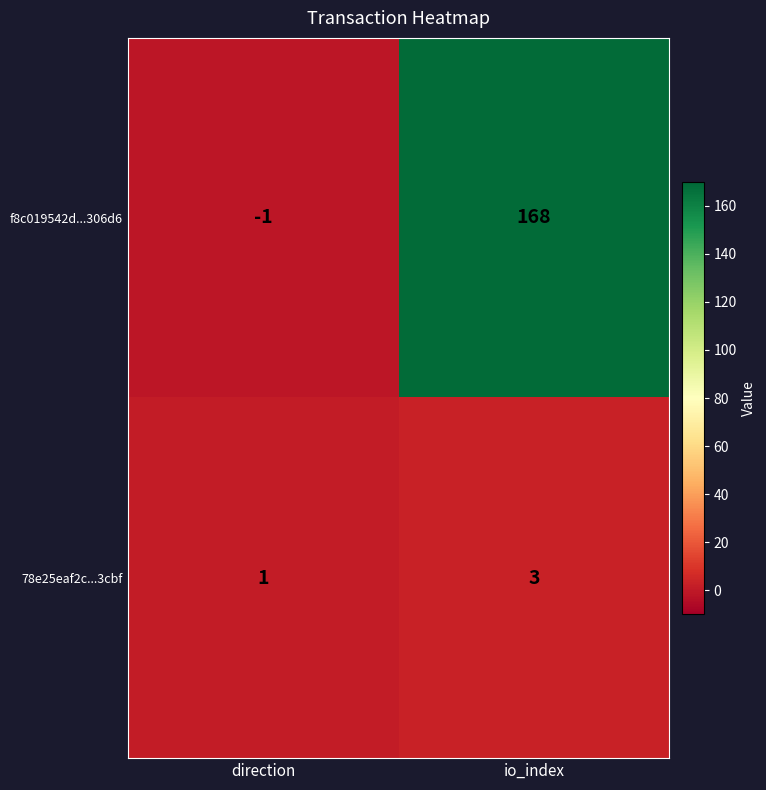

Read the 78e25eaf2c...3cbf value at io_index.

3